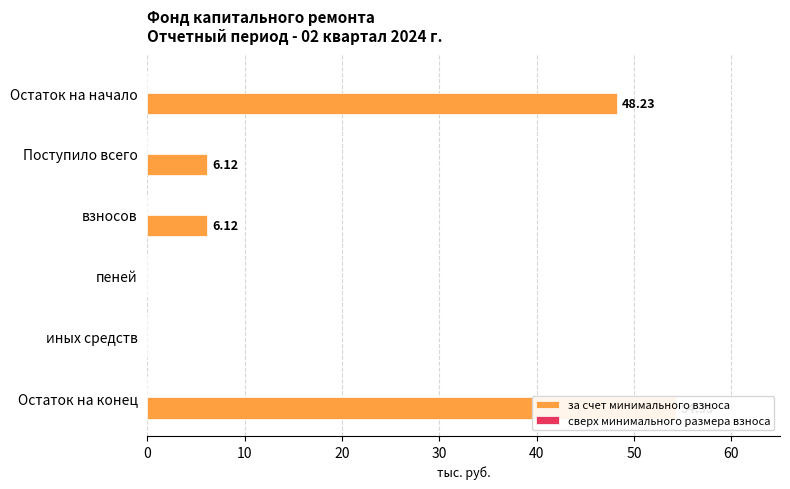

What is the difference between the maximum and minimum values in the за счет минимального взноса series?

54.4